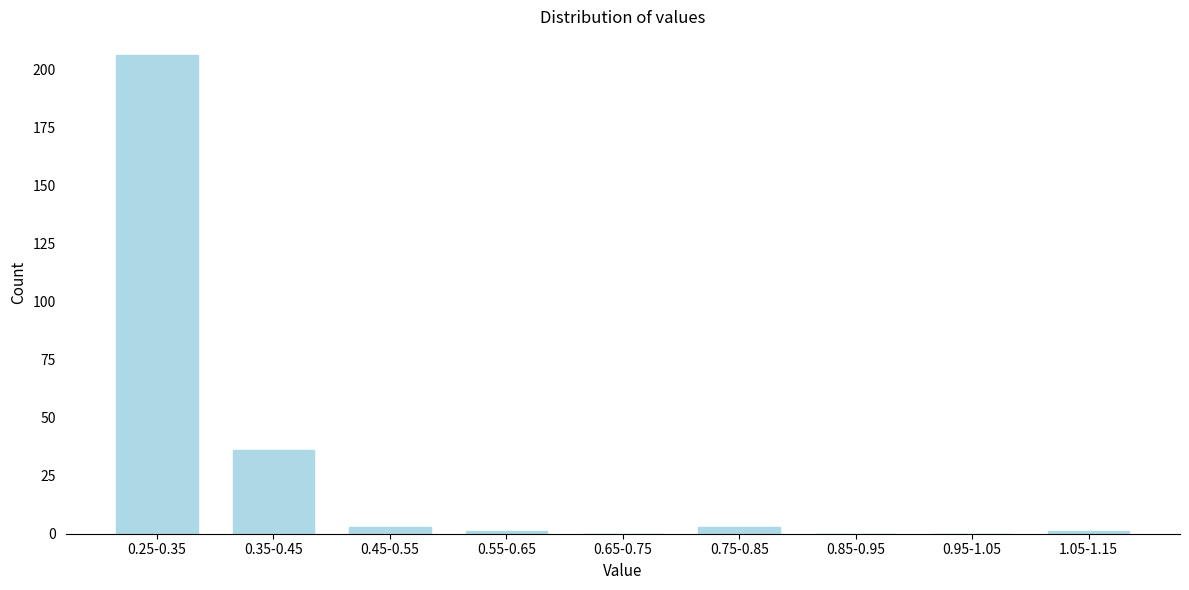

Reading left to right, what are all the values shown in this chart?

0.25-0.35=206	0.35-0.45=36	0.45-0.55=3	0.55-0.65=1	0.65-0.75=0	0.75-0.85=3	0.85-0.95=0	0.95-1.05=0	1.05-1.15=1